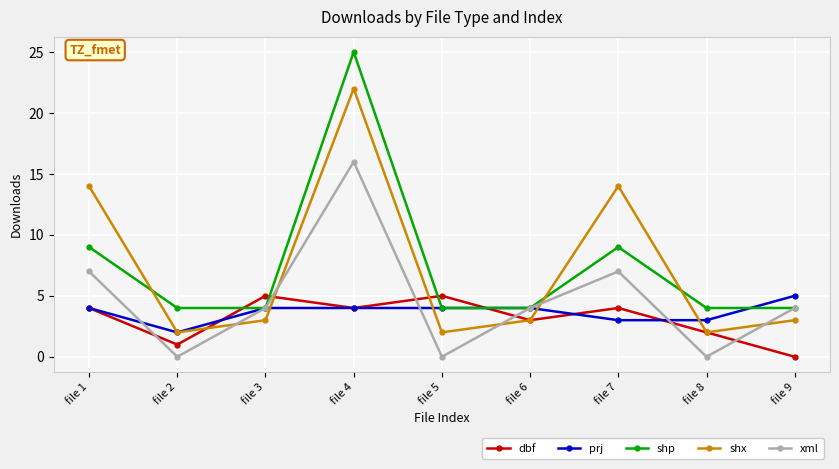

Is the value of xml at file 8 greater than the value of prj at file 2?

No